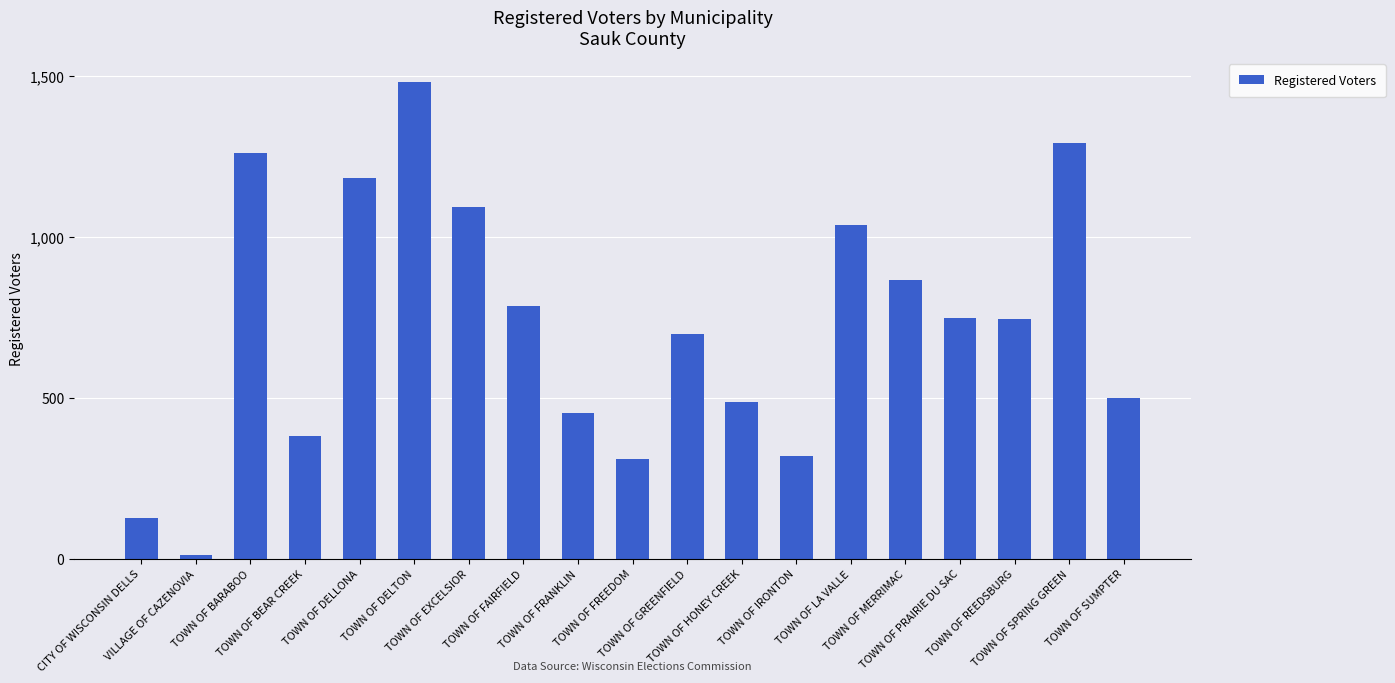

What is the difference between the second highest and second lowest values?

1166